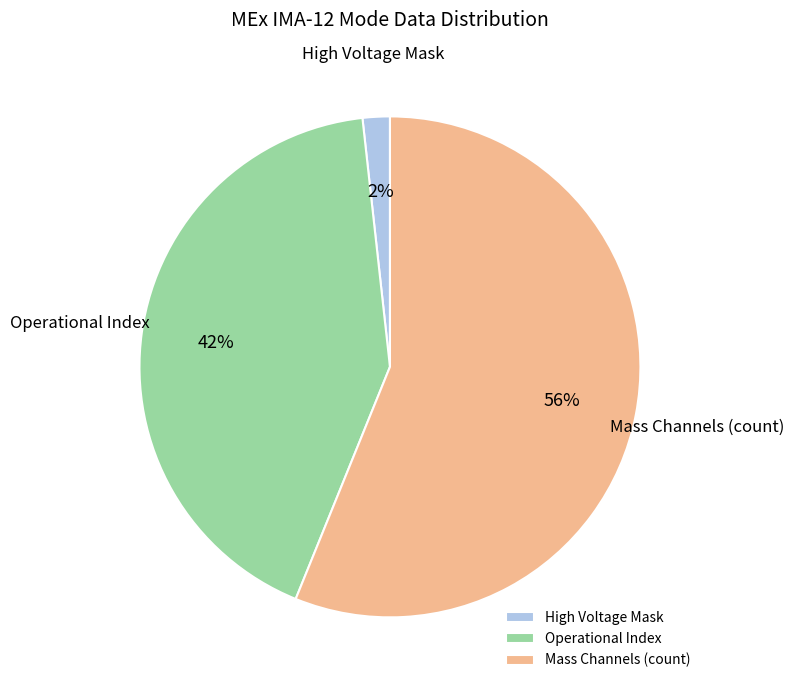

How many segments does this pie chart have?

3